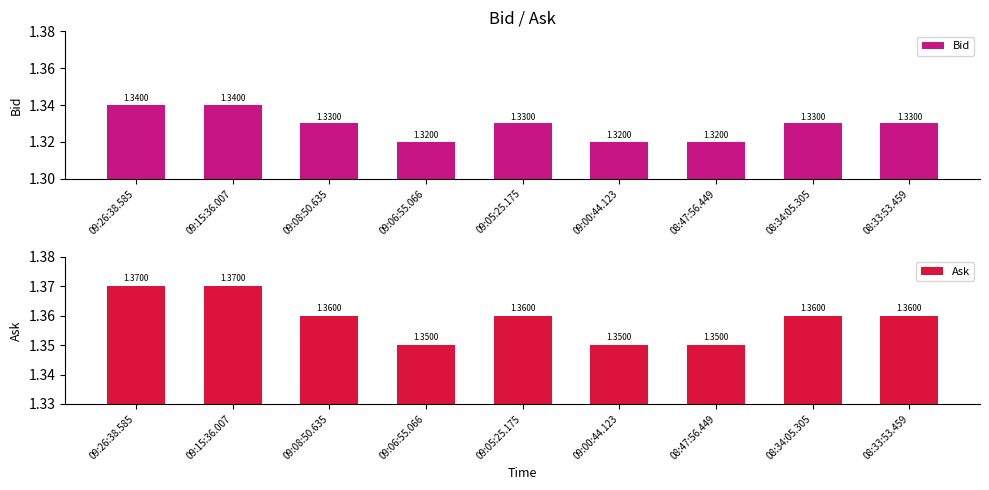

Reading right to left, what are all the values shown in this chart?

Bid: 08:33:53.459=1.3	08:34:05.305=1.3	08:47:56.449=1.3	09:00:44.123=1.3	09:05:25.175=1.3	09:06:55.066=1.3	09:08:50.635=1.3	09:15:36.007=1.3	09:26:38.585=1.3
Ask: 08:33:53.459=1.4	08:34:05.305=1.4	08:47:56.449=1.4	09:00:44.123=1.4	09:05:25.175=1.4	09:06:55.066=1.4	09:08:50.635=1.4	09:15:36.007=1.4	09:26:38.585=1.4